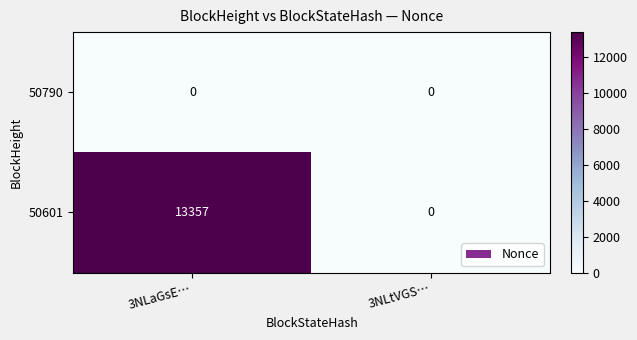

At which category is the sum across all series the highest?

3NLaGsE…